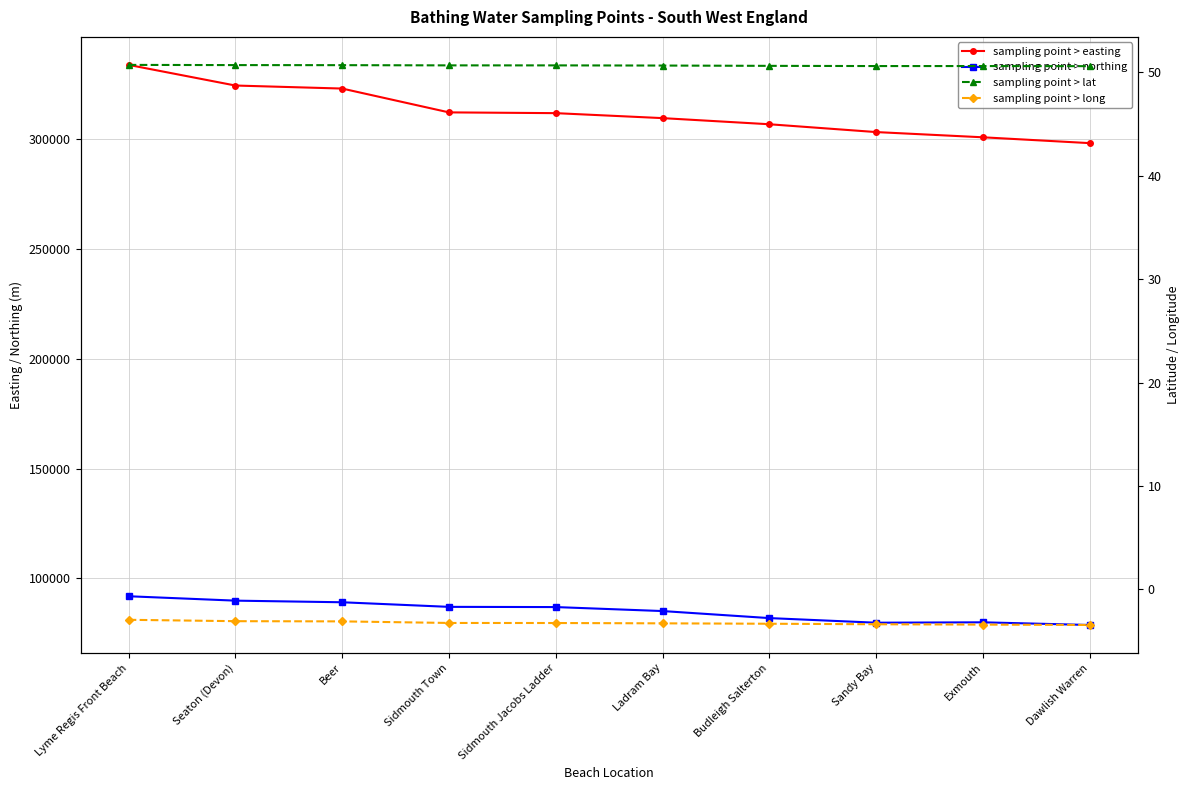

What is the maximum value for sampling point > easting?

333900.0